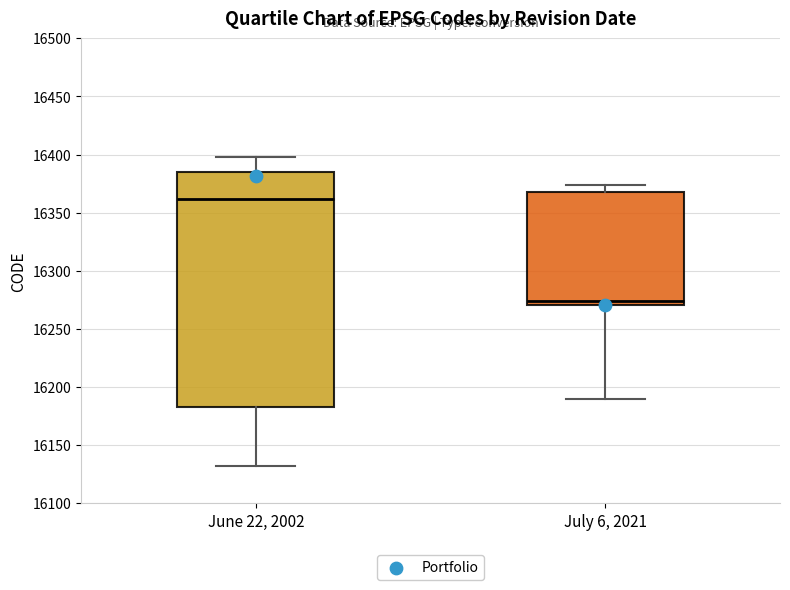

Reading left to right, read every box against the y-axis: the position of its median line, the range the box covers, and the ends of its whiskers. The values are not printed on the chart, so give them approximately, as read against the axis.

June 22, 2002: median 16360, box 16185 to 16385, whiskers 16130 to 16400
July 6, 2021: median 16275, box 16270 to 16370, whiskers 16190 to 16375